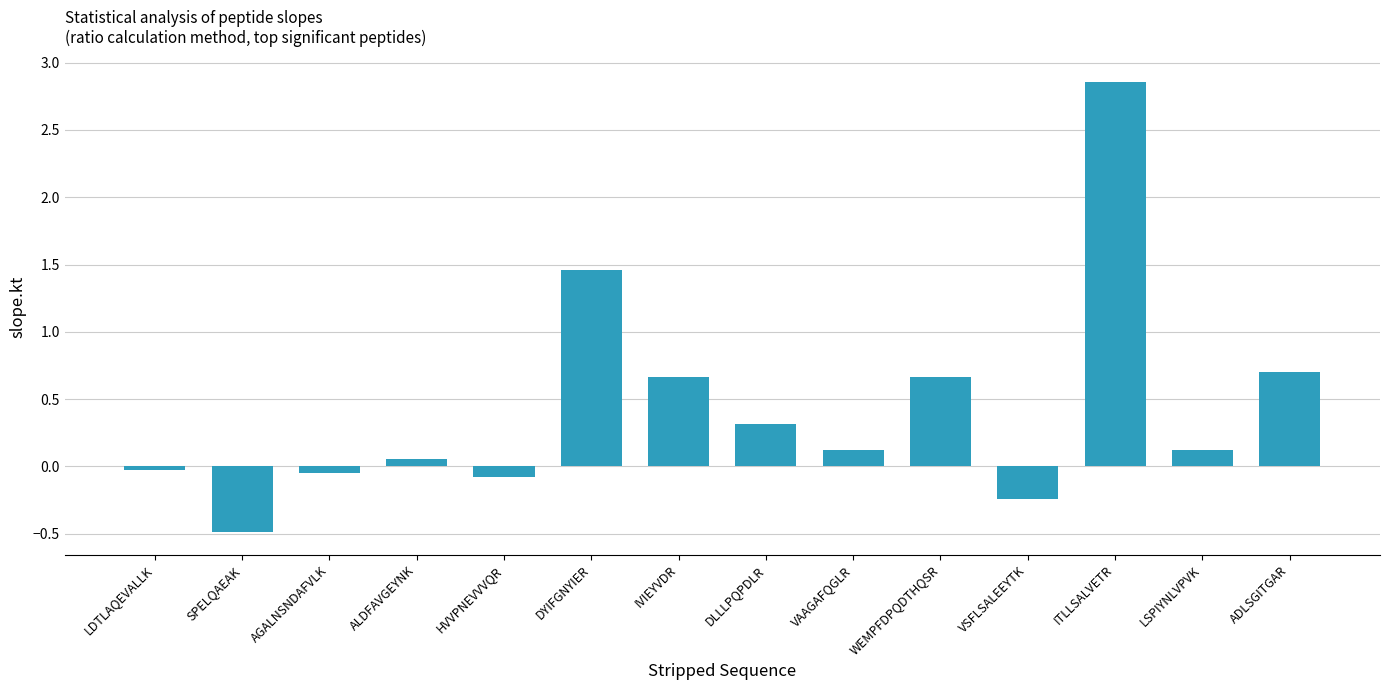

At which category does the chart reach its peak across all series?

ITLLSALVETR